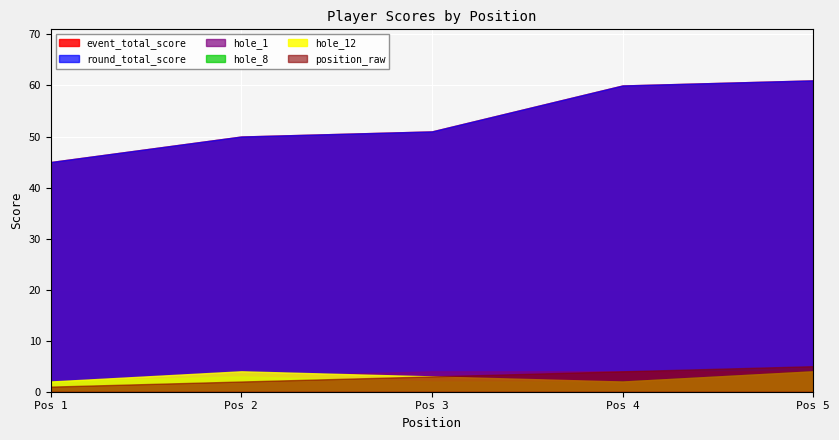

Where is the first local maximum for hole_8?

Pos 2